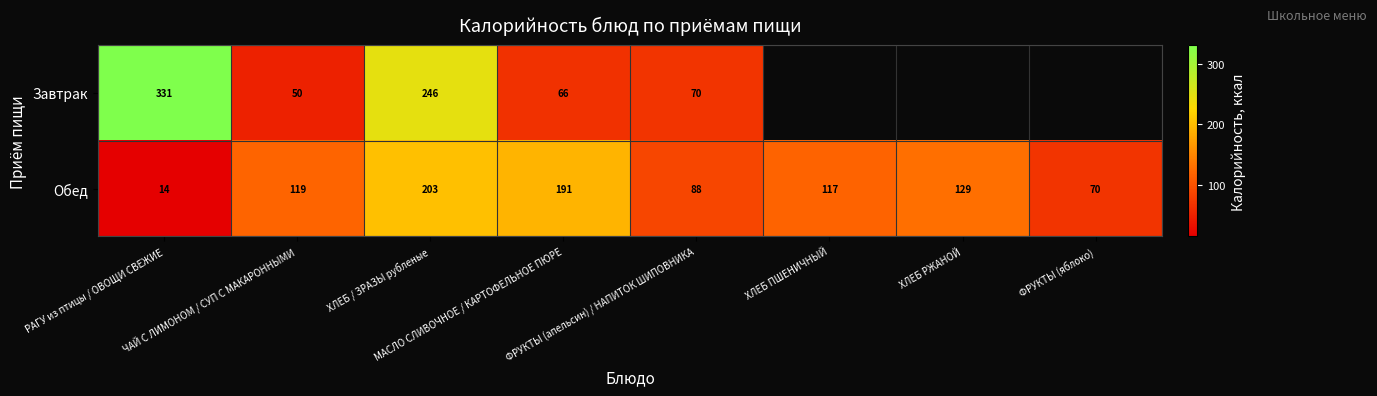

How many data points in Обед are less than 119?

4